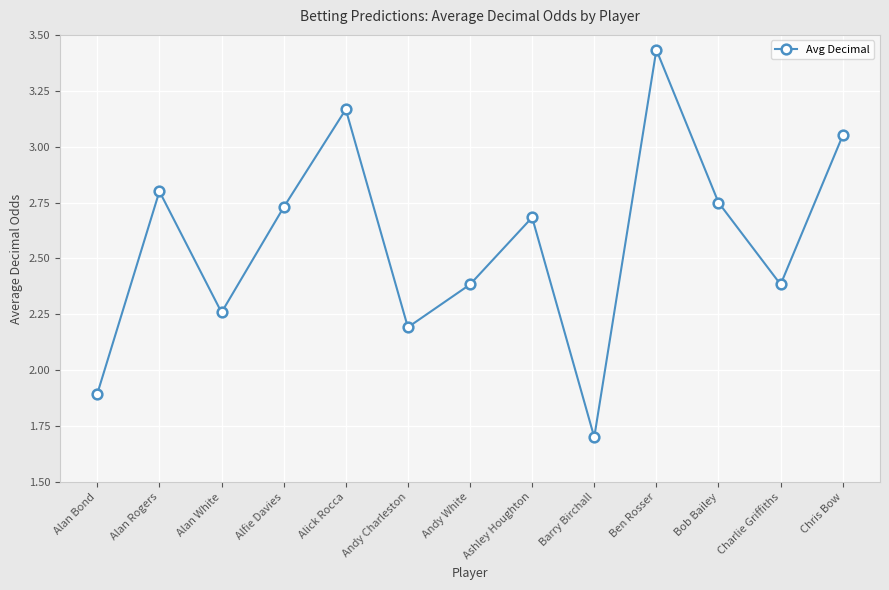

Is it true that the value at Charlie Griffiths is 2.4?

True